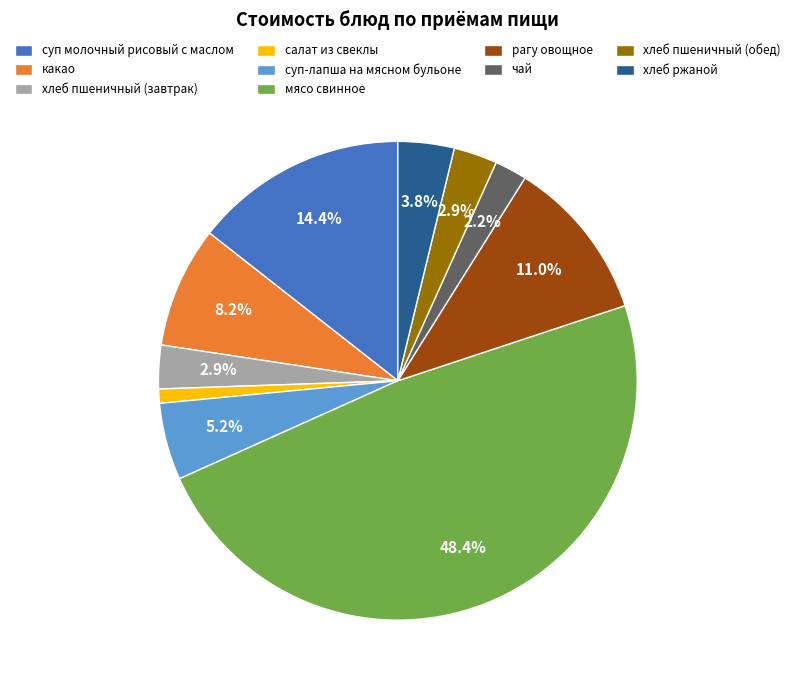

Which has a higher value, рагу овощное or чай?

рагу овощное